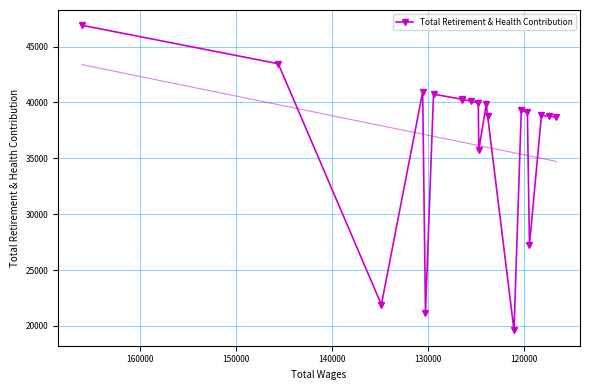

True or false: the data has more than 1 interior local peaks.

True